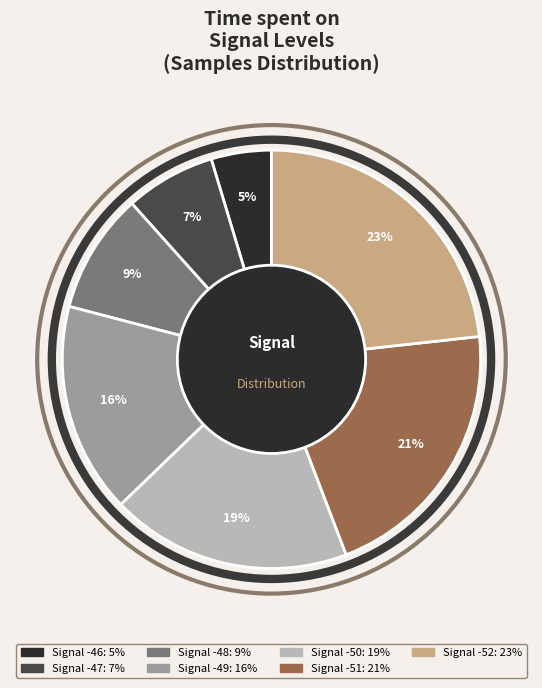

Is there a majority slice in this chart?

No